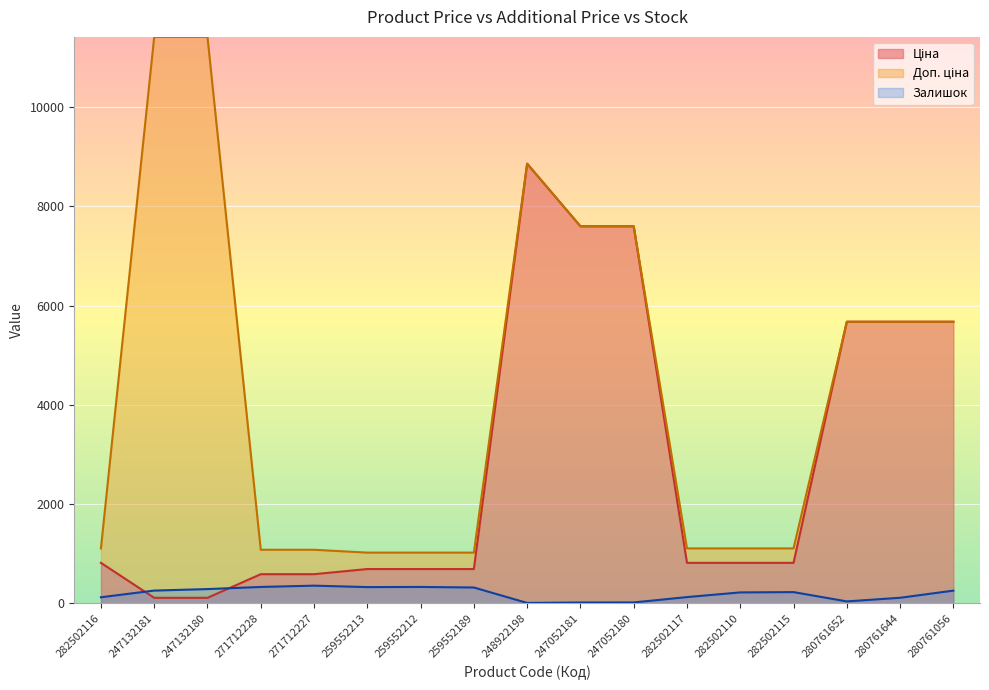

What is the value of the Залишок point at the 11th from the left?

21.0